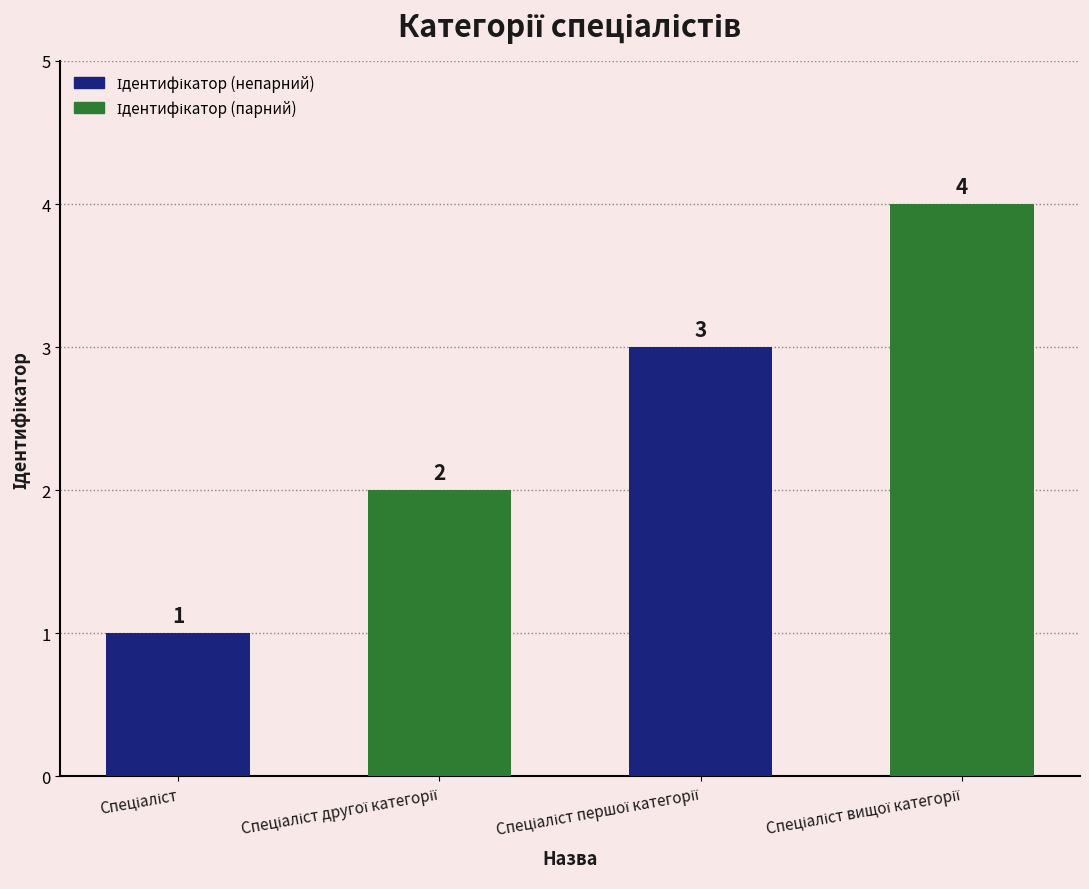

How many bars are there in total?

4